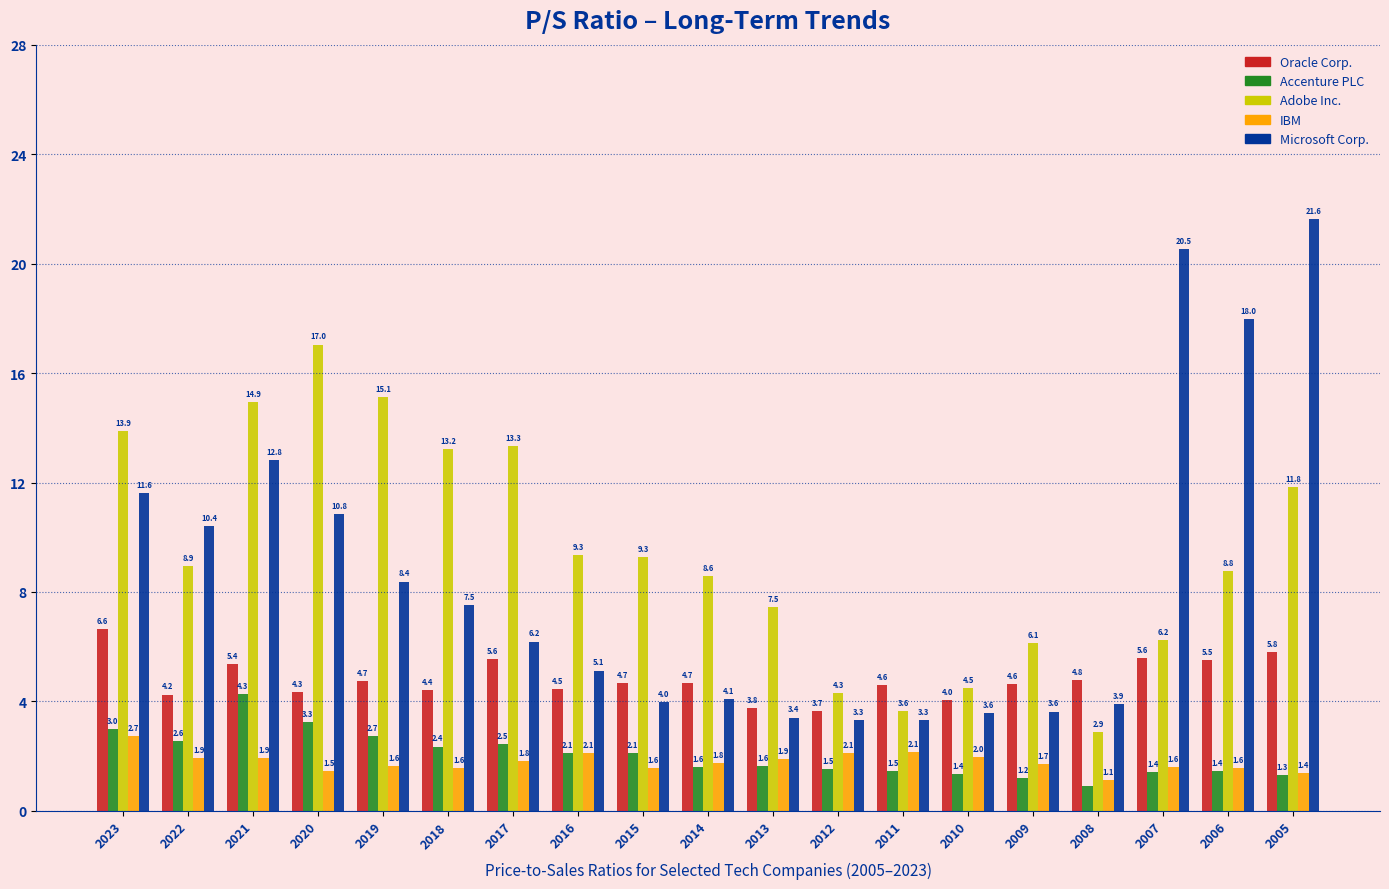

What is the maximum value shown in the chart?

21.6